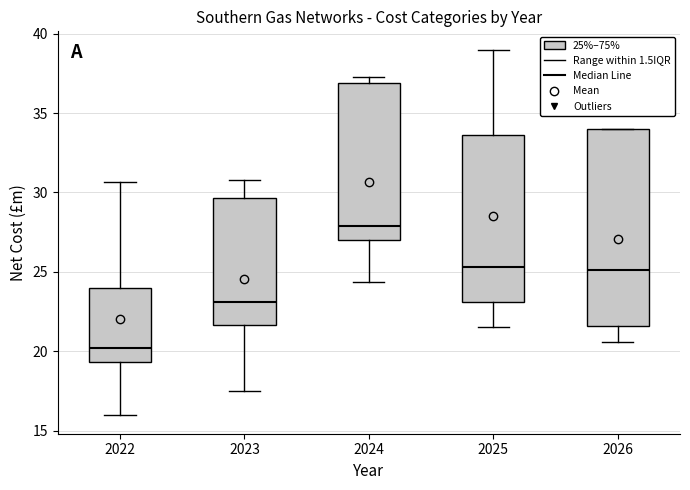

Reading left to right, transcribe this box plot: for each box, give where its median line is, the range the box spans, and where its two whiskers end, as read against the y-axis. The values are not printed on the chart, so give them approximately, as read against the axis.

2022: median 20.0, box 19.5 to 24.0, whiskers 16.0 to 30.5
2023: median 23.0, box 21.5 to 29.5, whiskers 17.5 to 31.0
2024: median 28.0, box 27.0 to 37.0, whiskers 24.5 to 37.5
2025: median 25.5, box 23.0 to 33.5, whiskers 21.5 to 39.0
2026: median 25.0, box 21.5 to 34.0, whiskers 20.5 to 34.0